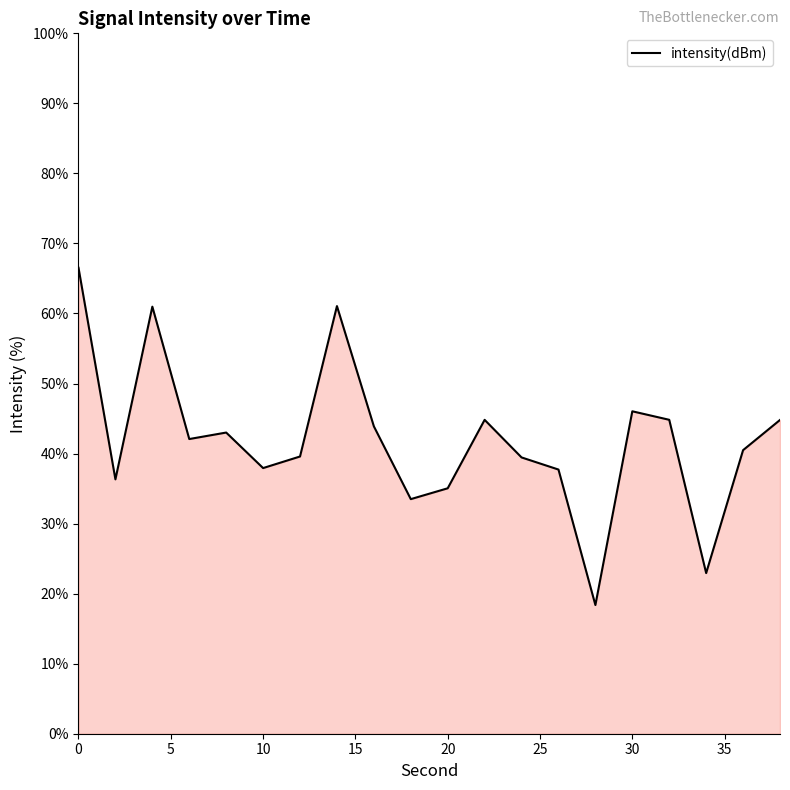

What is the greatest value displayed?

66.5